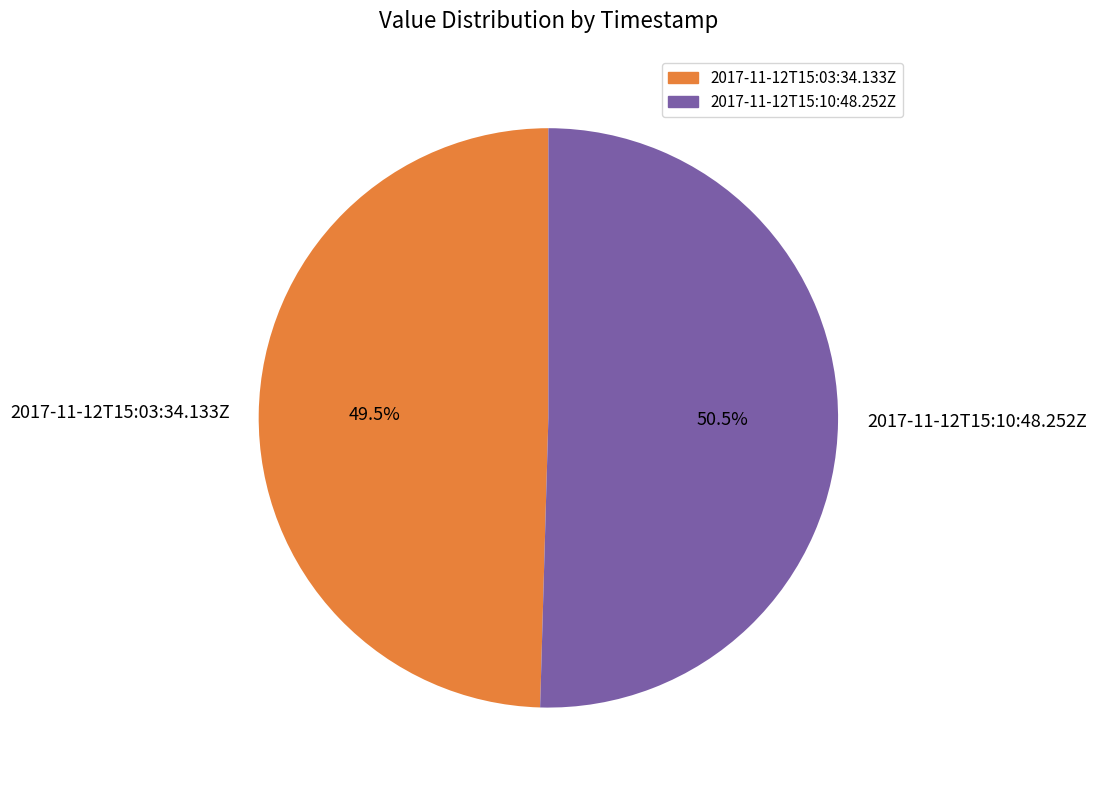

Does 2017-11-12T15:03:34.133Z represent more than half of the total?

No